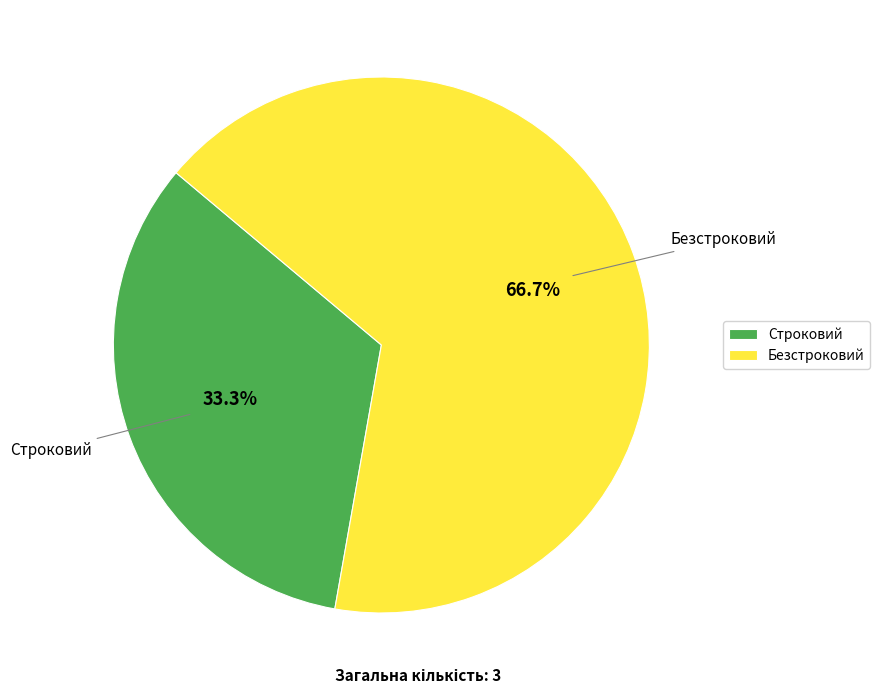

True or false: Безстроковий accounts for 67% of the total.

True